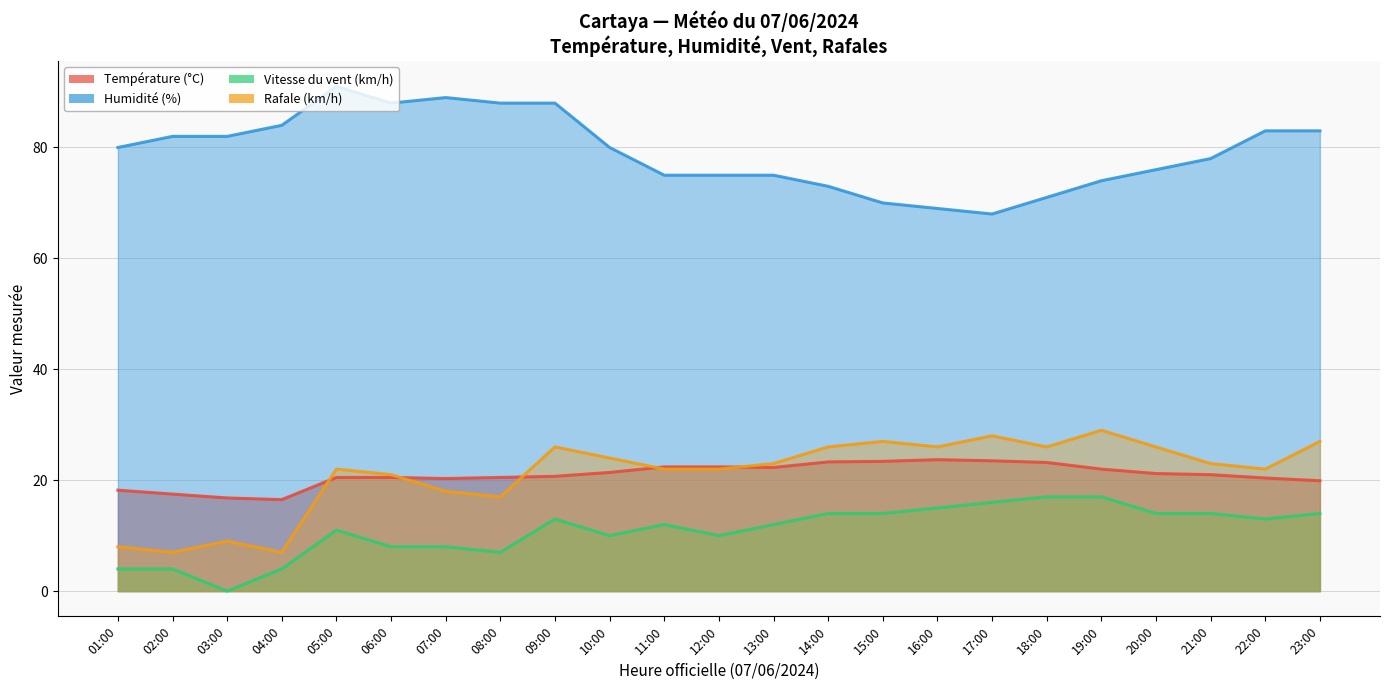

At which label is Température (°C) closest to 20?

23:00